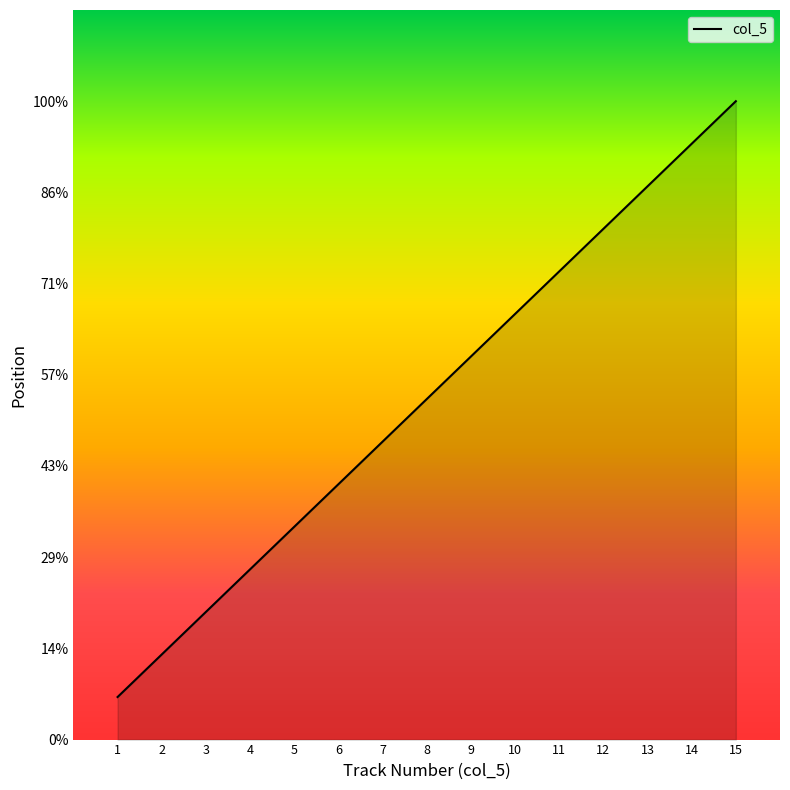

Rank the categories by value from lowest to highest.

1, 2, 3, 4, 5, 6, 7, 8, 9, 10, 11, 12, 13, 14, 15